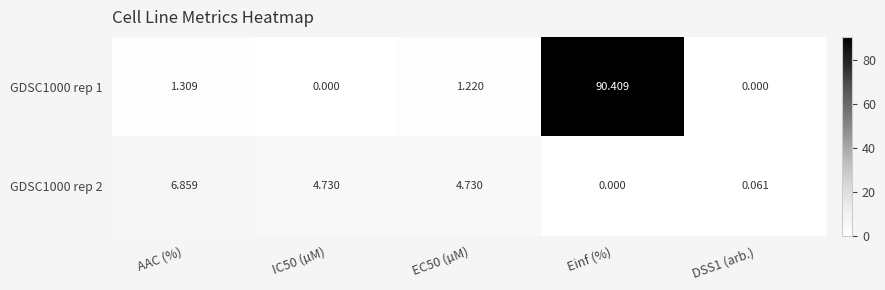

How many data points in GDSC1000 rep 1 are less than 1?

2